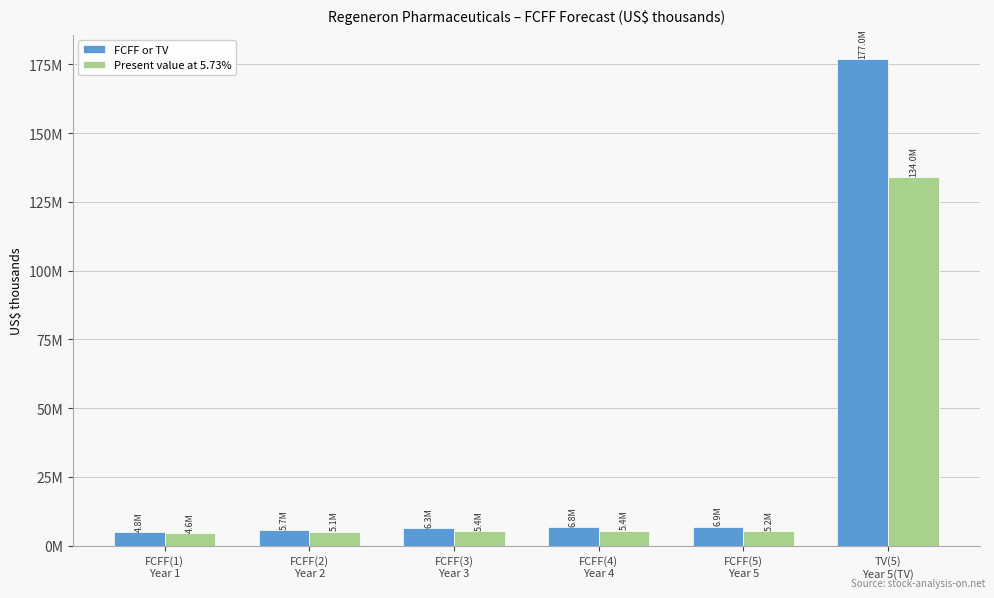

List the series in order of their peak value, lowest first.

Present value at 5.73%, FCFF or TV